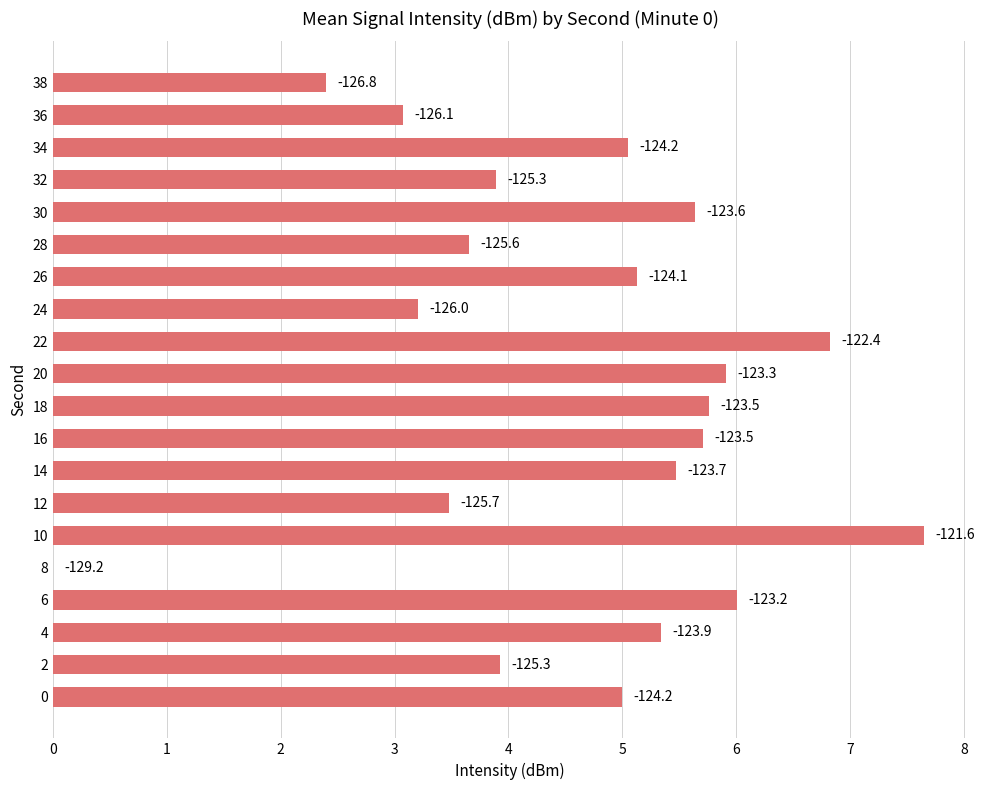

What is the sum of all values?

93.1